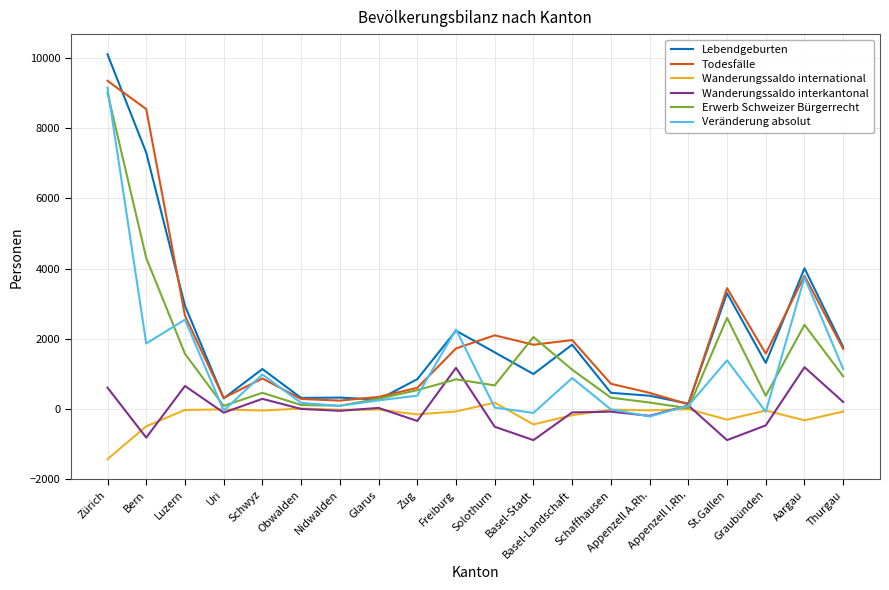

Which series has the widest spread of values?

Lebendgeburten